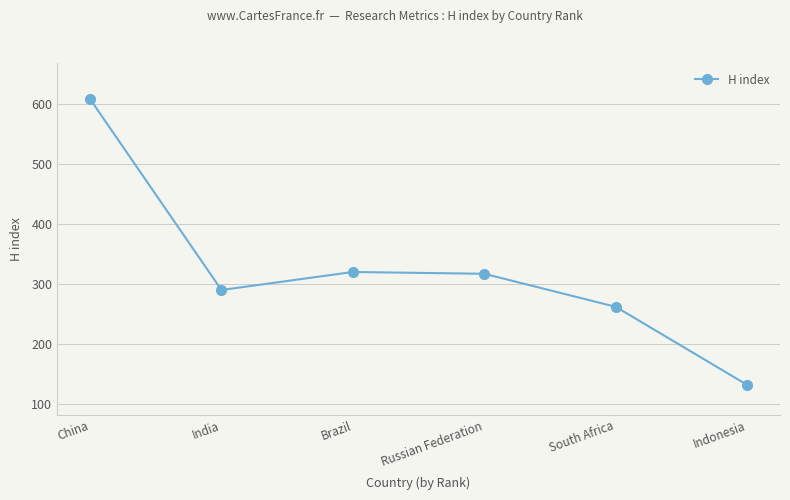

What is the value of the 6th point from the left?

132